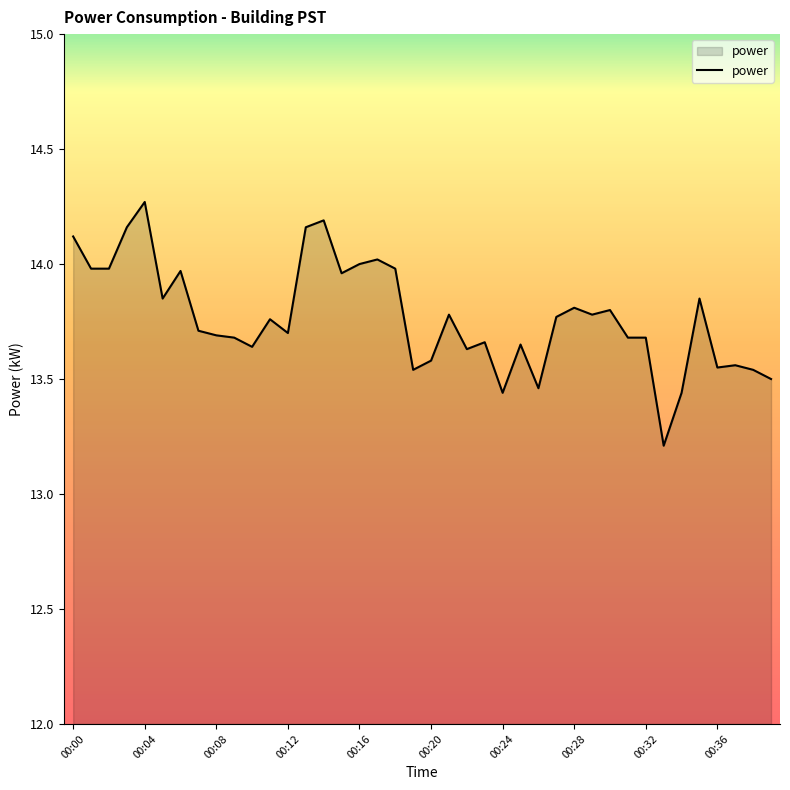

What is the difference between the maximum and minimum values?

1.1